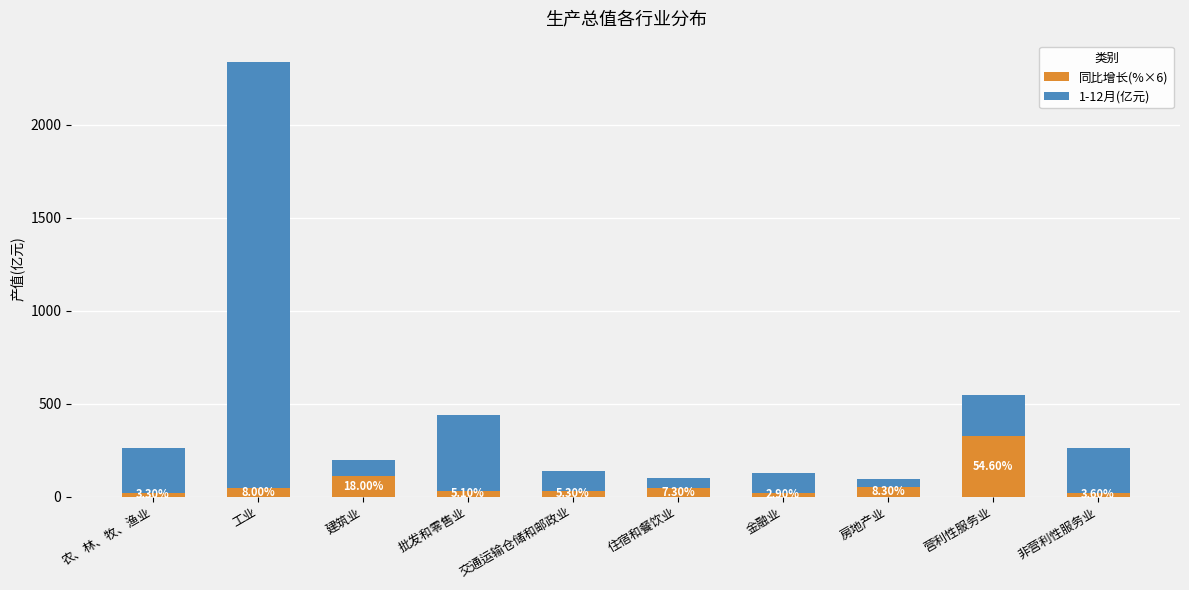

Does the chart contain stacked bars?

Yes